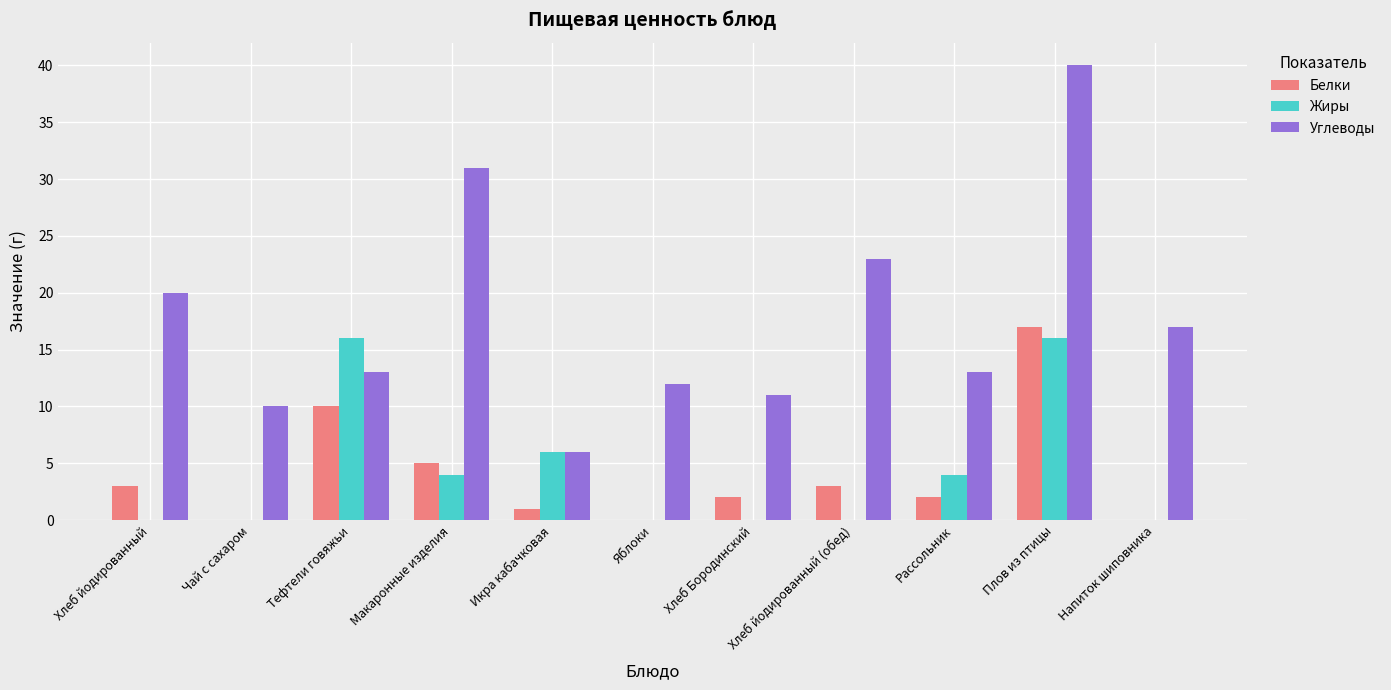

What is the total value across all series at Чай с сахаром?

10